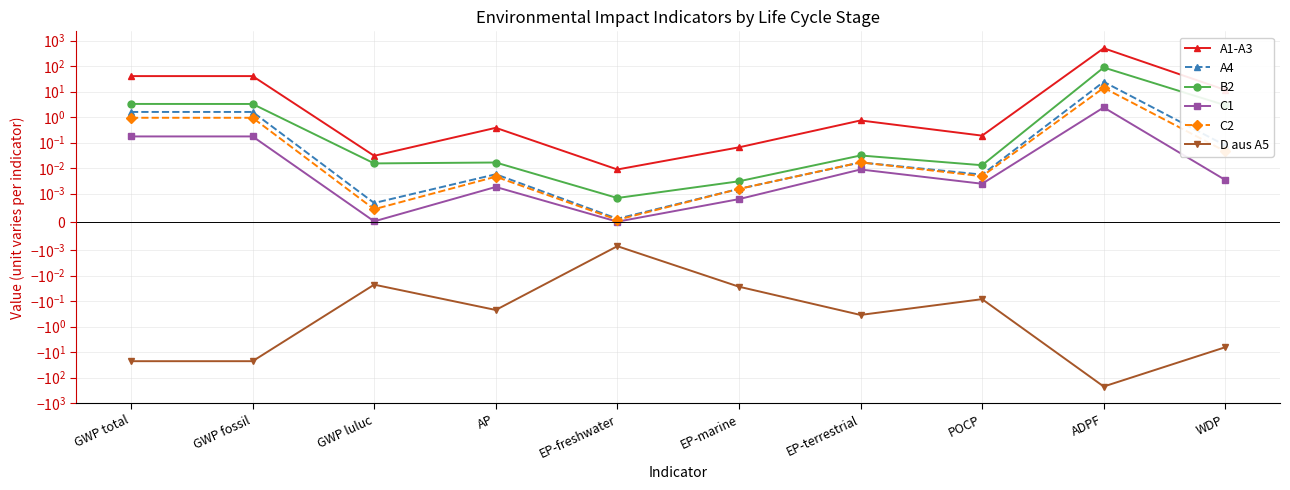

Where is D aus A5 nearest to the value -112?

GWP total